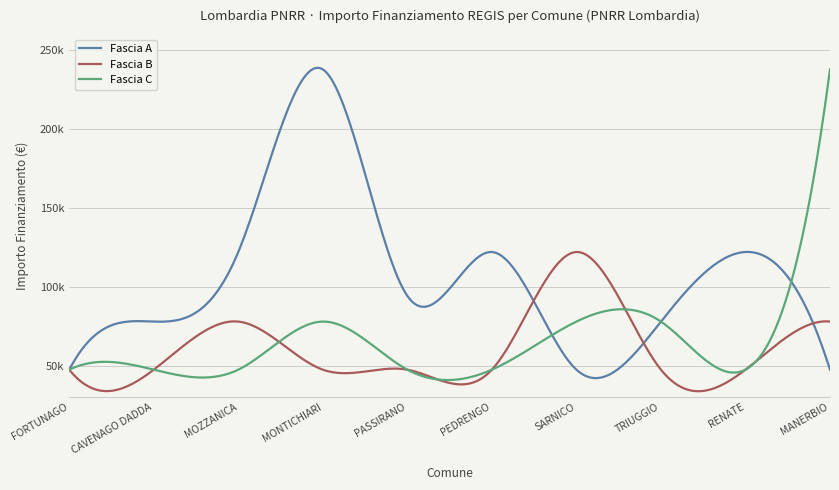

At which category does Fascia B reach its first local peak?

MOZZANICA